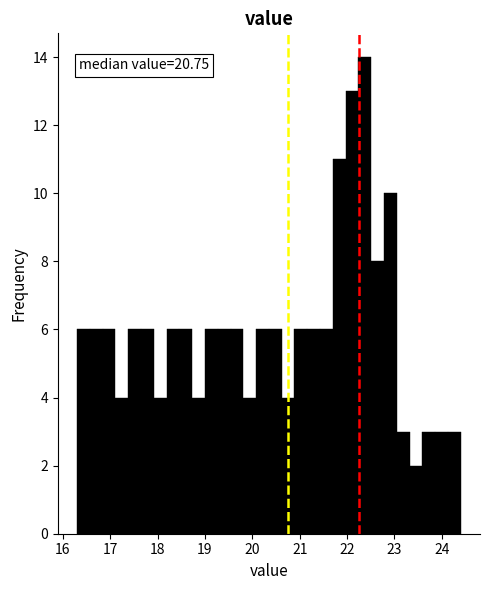

Read against the x-axis, roughly where is the centre of the tallest bar?

22.4